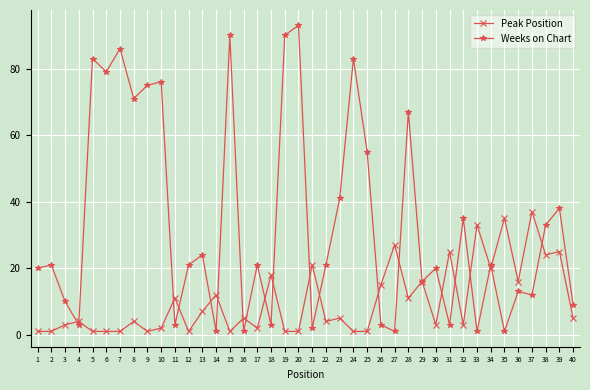

Is it true that Weeks on Chart equals 33 at 38?

True